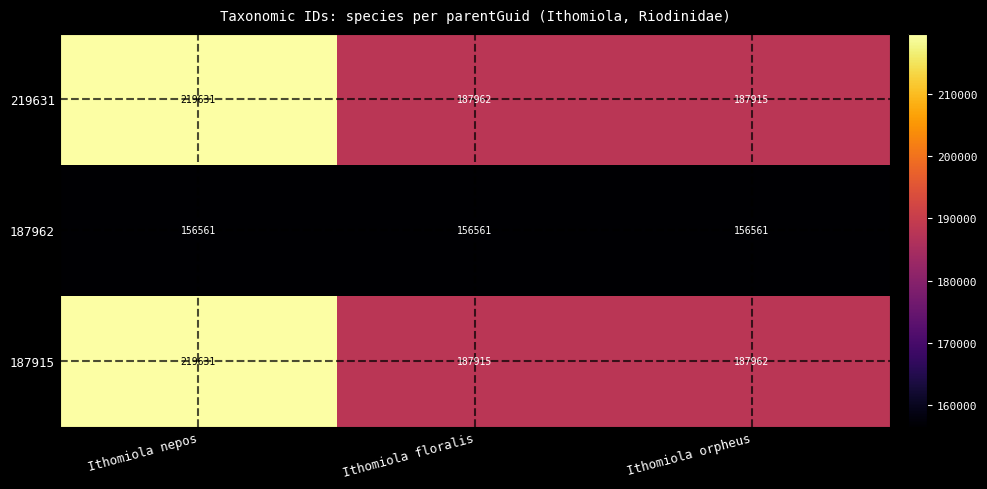

At which category is the sum across all series the highest?

Ithomiola nepos